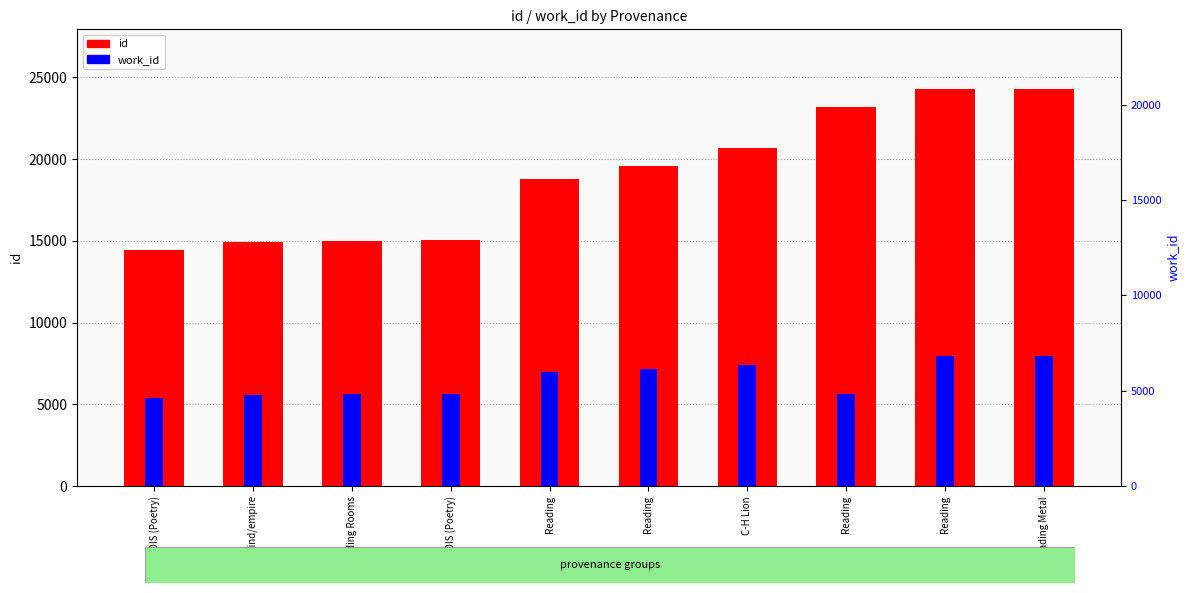

Reading right to left, transcribe all the data shown in this chart.

id: 24301	24300	23223	20698	19596	18792	15036	14993	14964	14470
work_id: 7984	7984	5612	7439	7192	6971	5619	5612	5598	5385